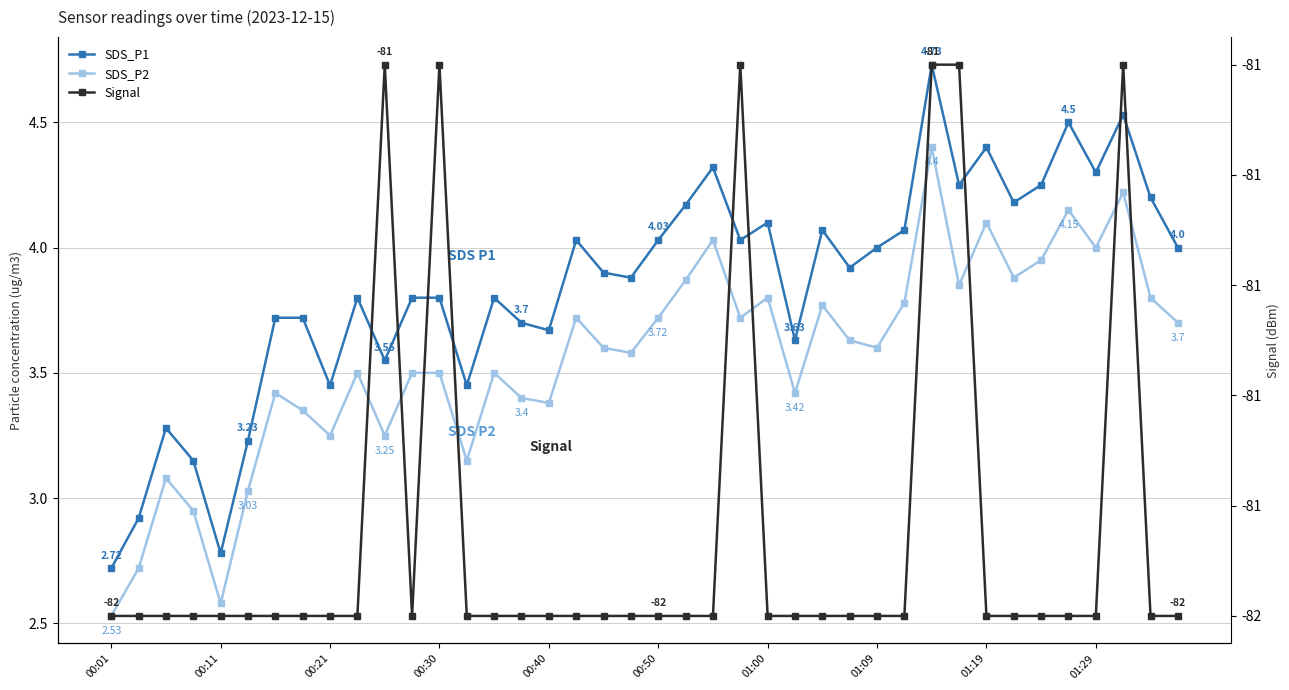

In SDS_P2, how many points are lower than both neighbors (excluding endpoints)?

12